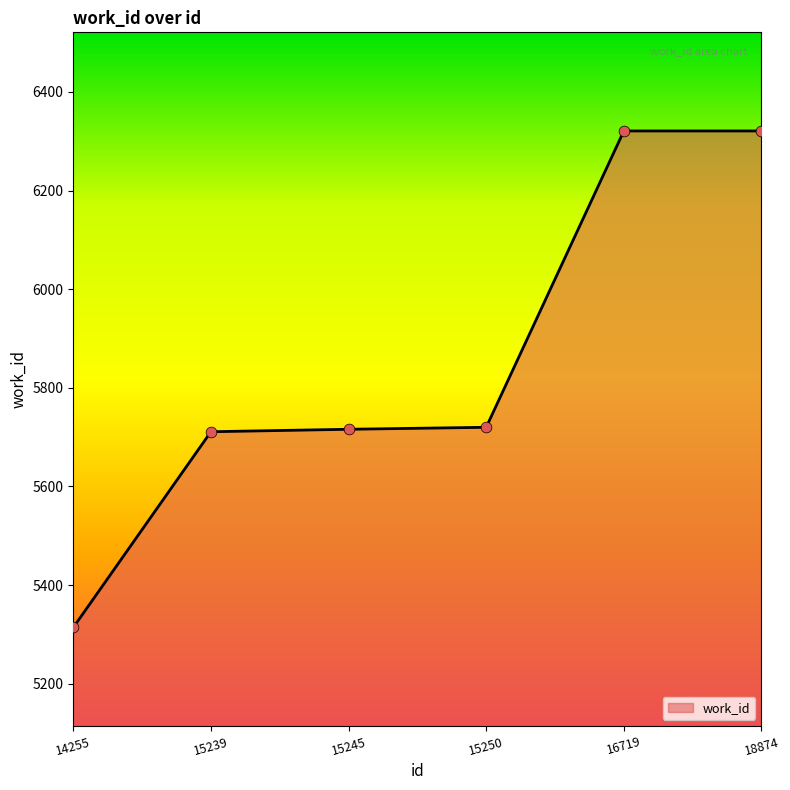

What is the change in value from 15245 to 18874?

+605